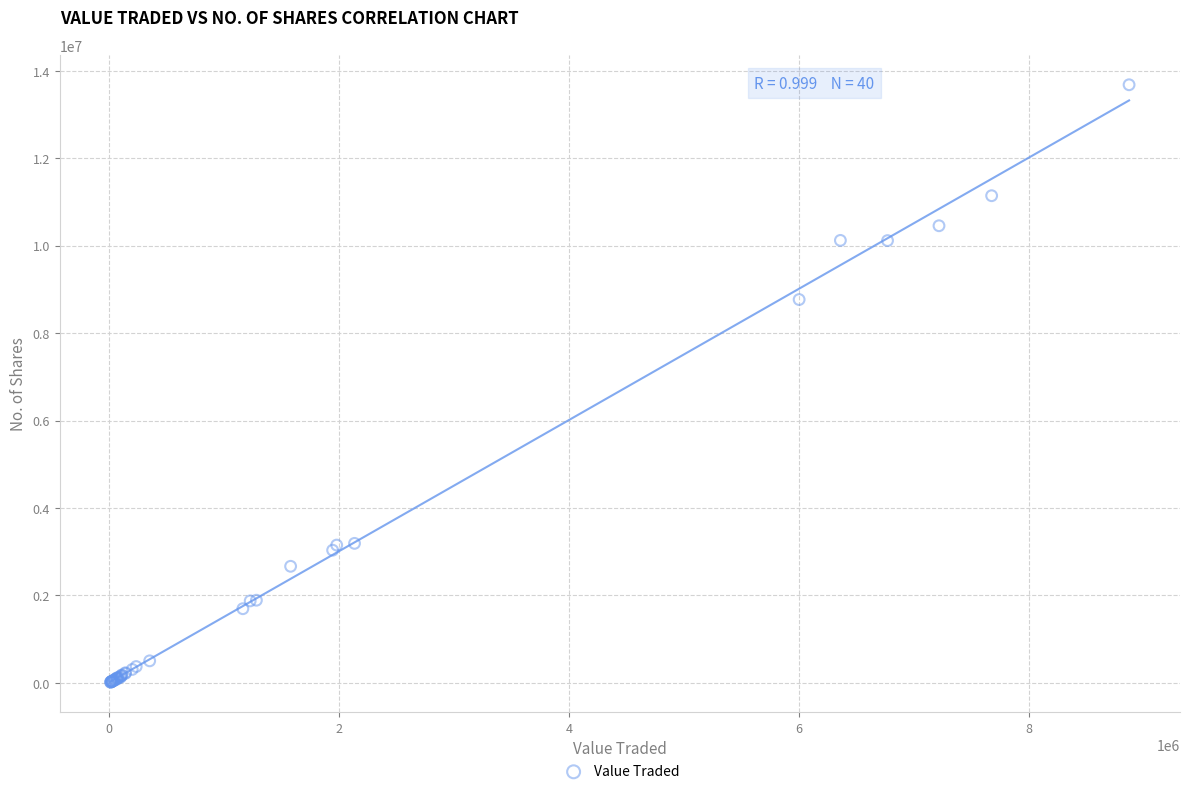

What Y value in the scatter plot is closest to 6846585?

8765419